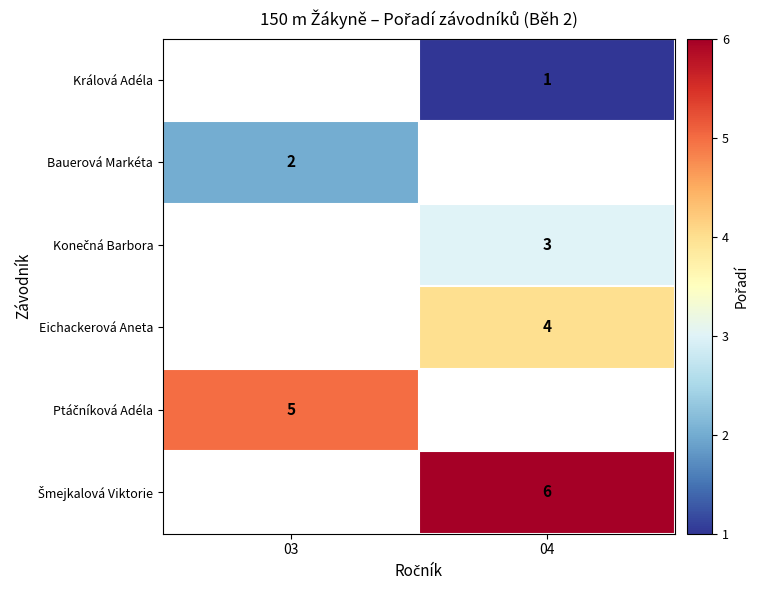

At which category does the chart reach its peak across all series?

04